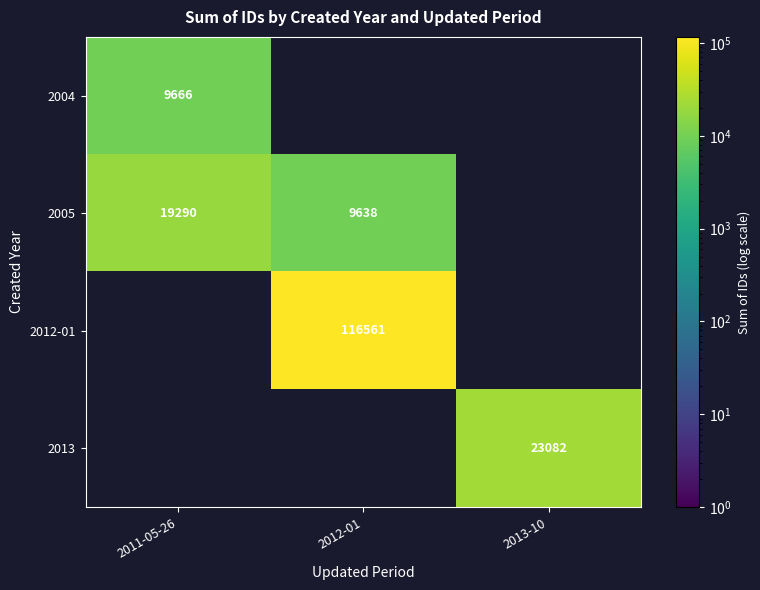

The value of 2012-01 at 2012-01 is 76015.9. True or false?

False